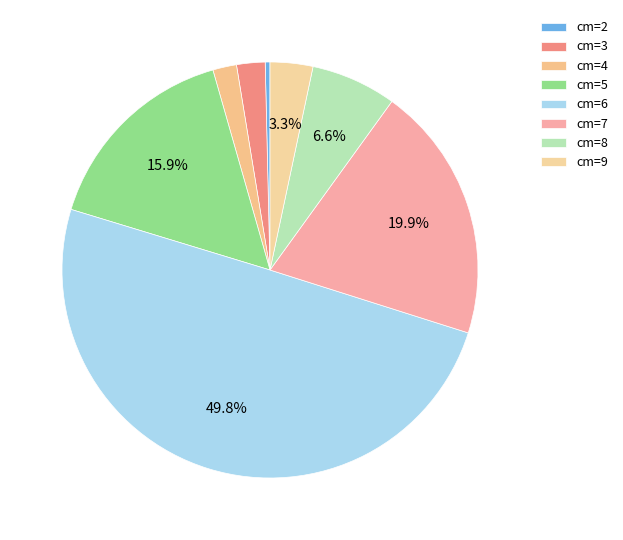

Is it true that cm=5 is 16% of the pie?

True